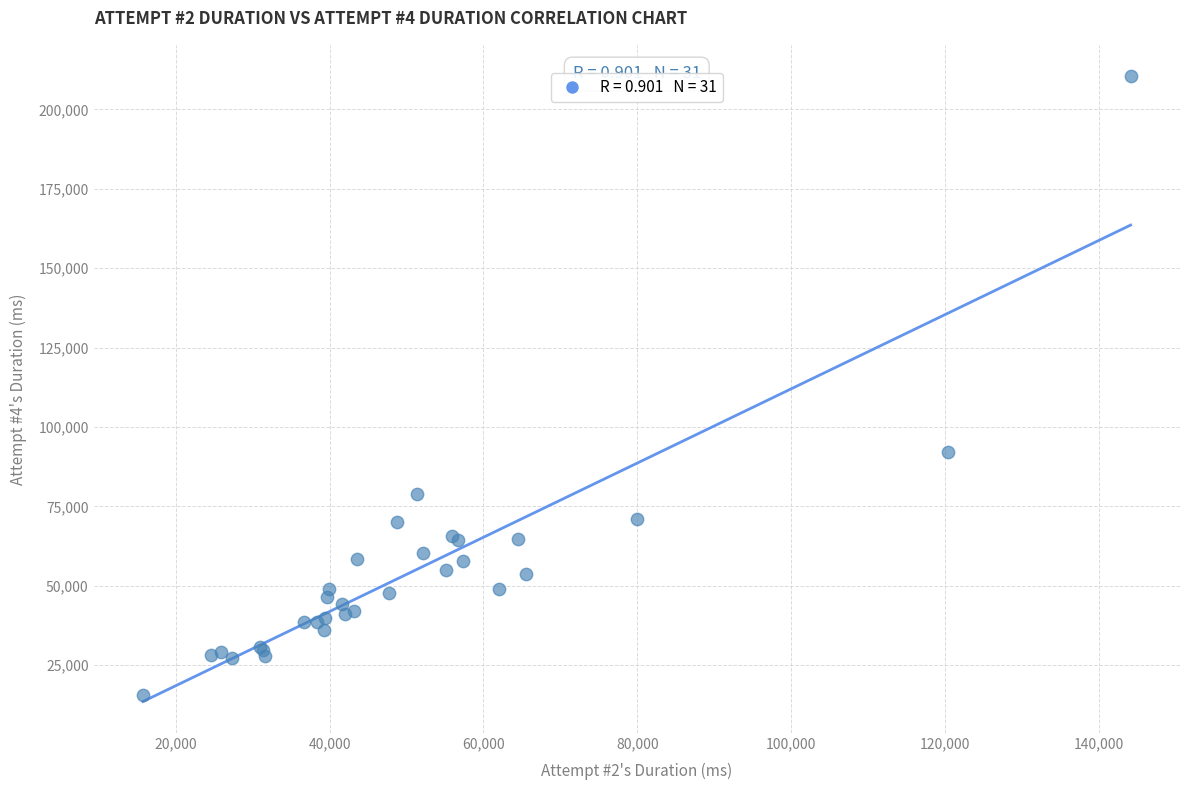

What Y value in the scatter plot is closest to 113123?

92079